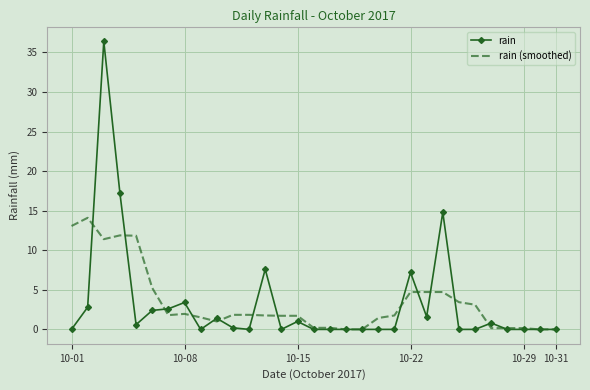

Which series has the largest range (max minus min)?

rain